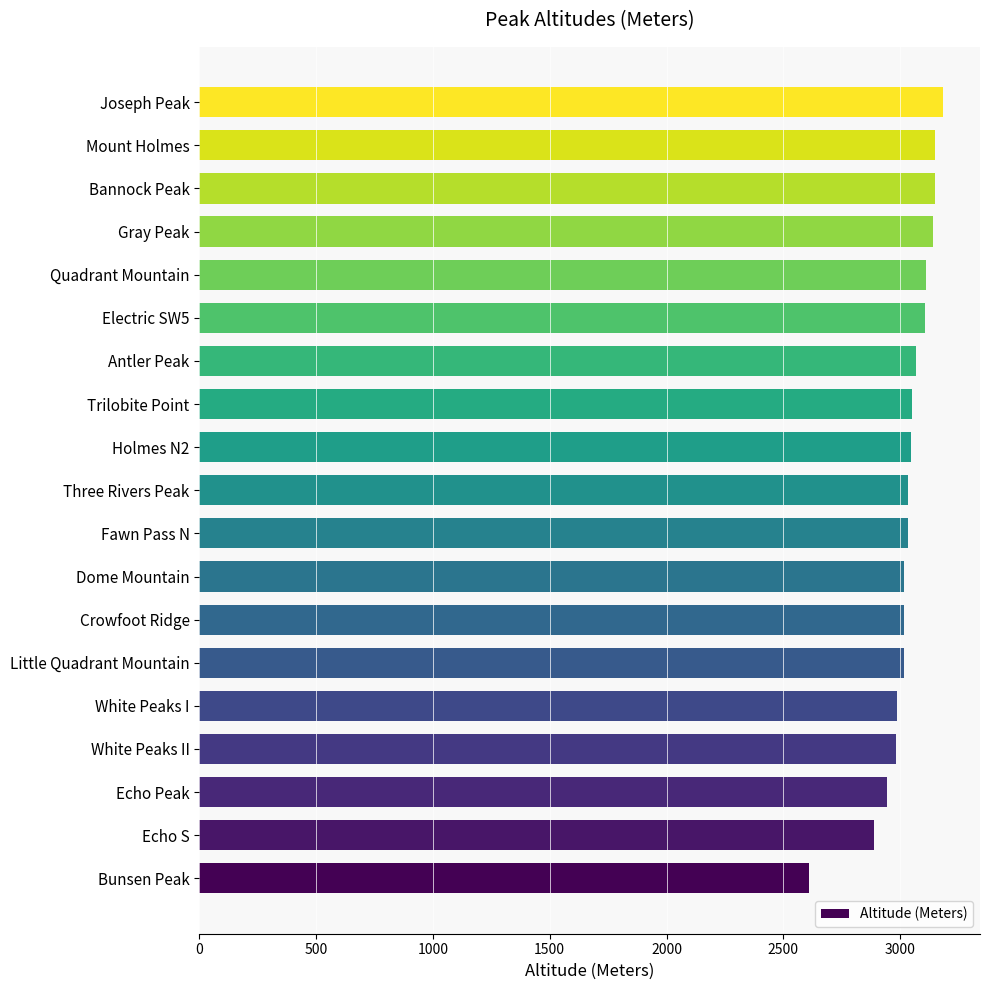

What is the difference between the maximum and second lowest values?

293